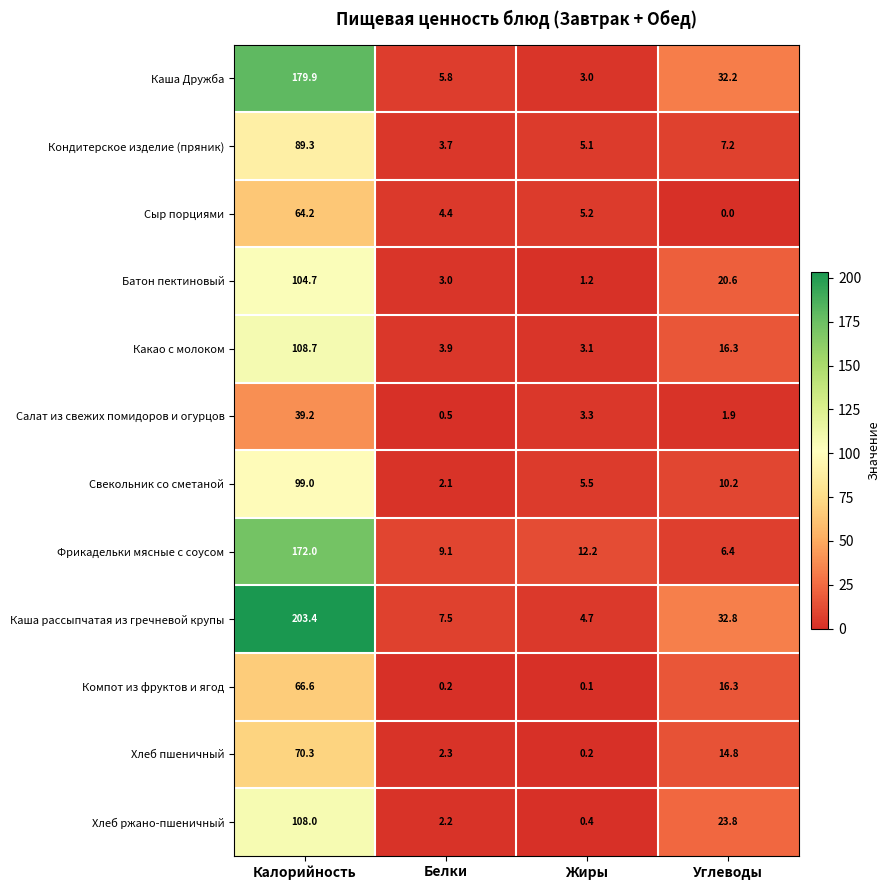

What is the difference between the Каша Дружба values at Жиры and Калорийность?

176.9